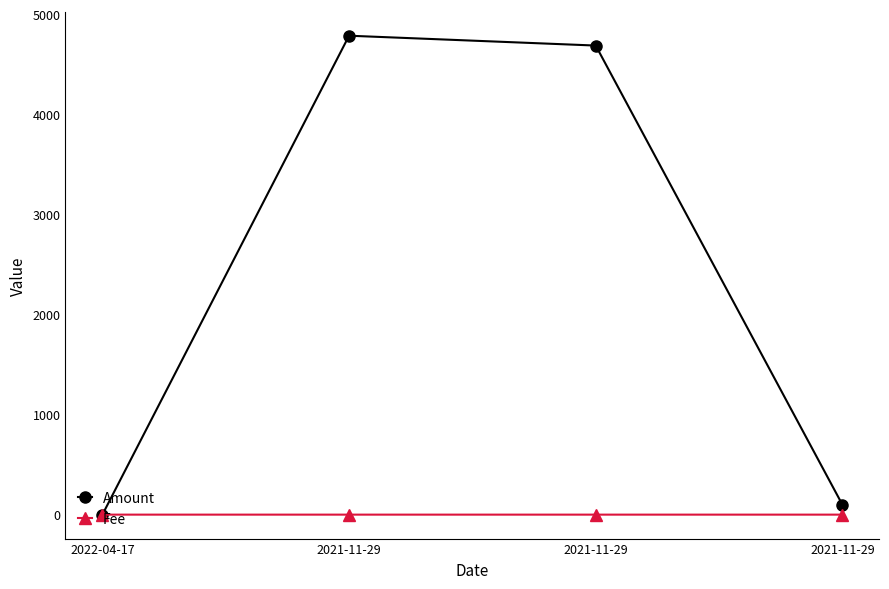

At which label does Amount reach its minimum?

2022-04-17